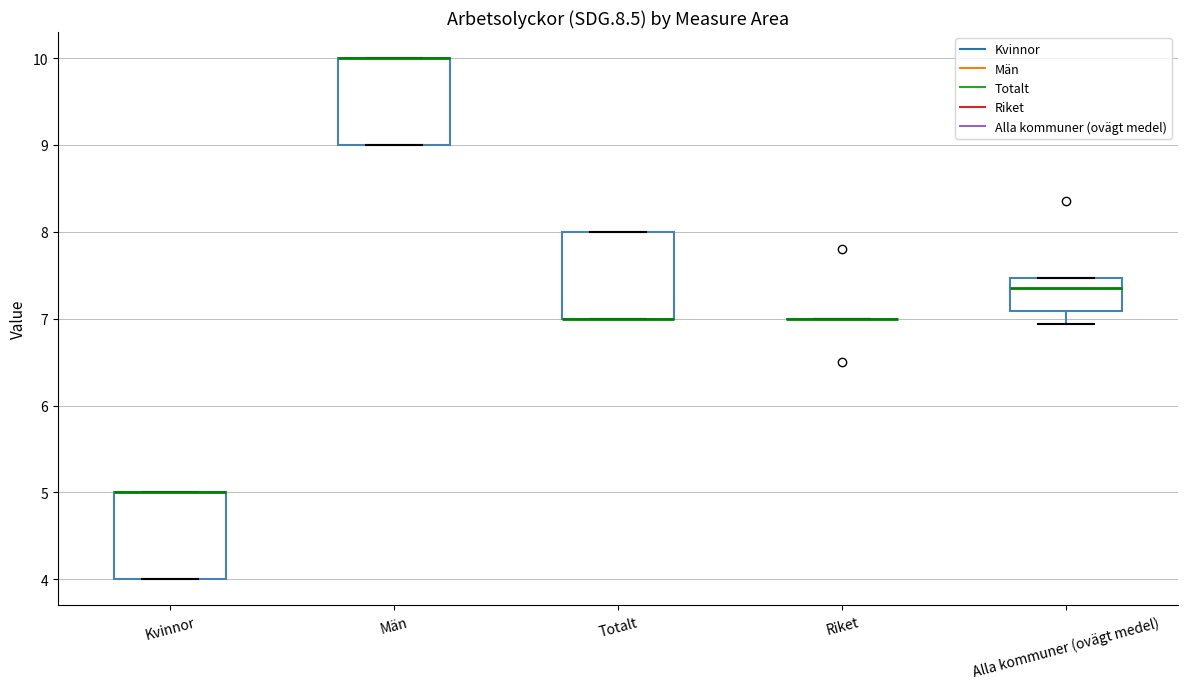

Reading left to right, read every box against the y-axis: the position of its median line, the range the box covers, and the ends of its whiskers. The values are not printed on the chart, so give them approximately, as read against the axis.

Kvinnor: median 5.0 (drawn on the box's upper edge), box 4.0 to 5.0, whiskers 4.0 to 5.0
Män: median 10.0 (drawn on the box's upper edge), box 9.0 to 10.0, whiskers 9.0 to 10.0
Totalt: median 7.0 (drawn on the box's lower edge), box 7.0 to 8.0, whiskers 7.0 to 8.0
Riket: box collapsed to a line at 7.0, whiskers 7.0 to 7.0
Alla kommuner (ovägt medel): median 7.3, box 7.1 to 7.5, whiskers 6.9 to 7.5